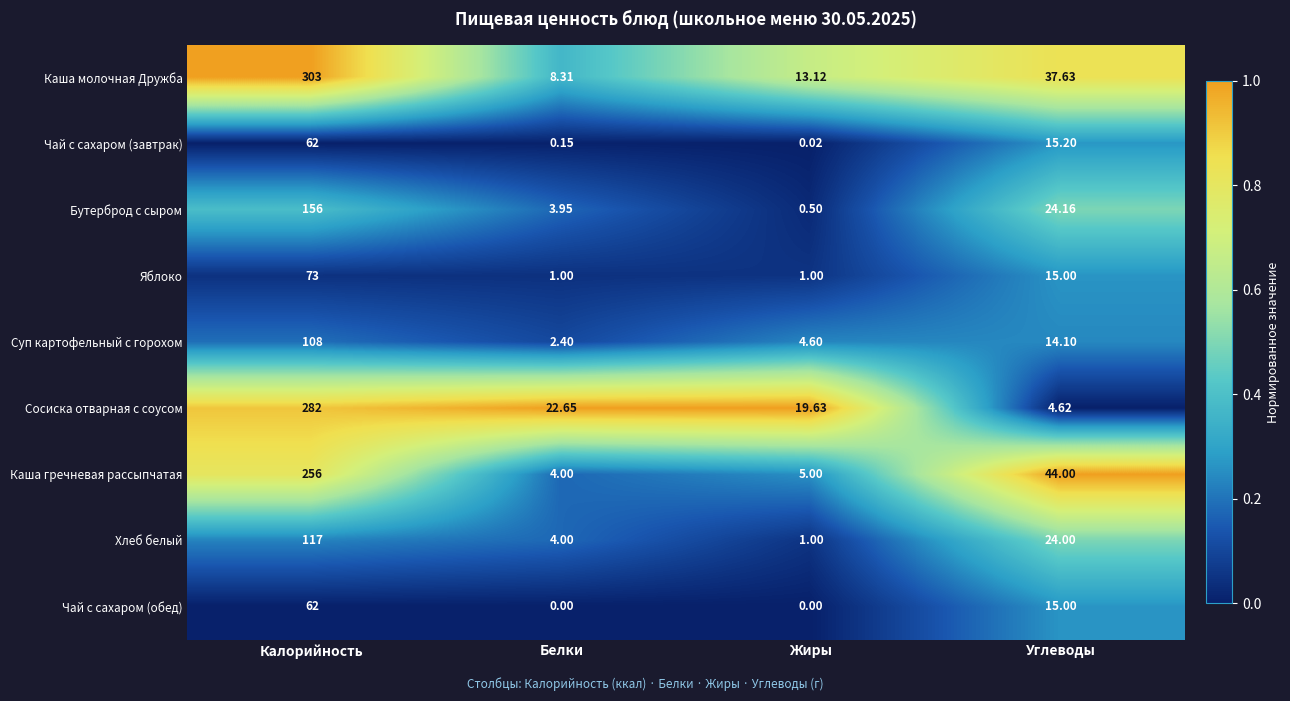

Which series has the largest range (max minus min)?

Каша молочная Дружба